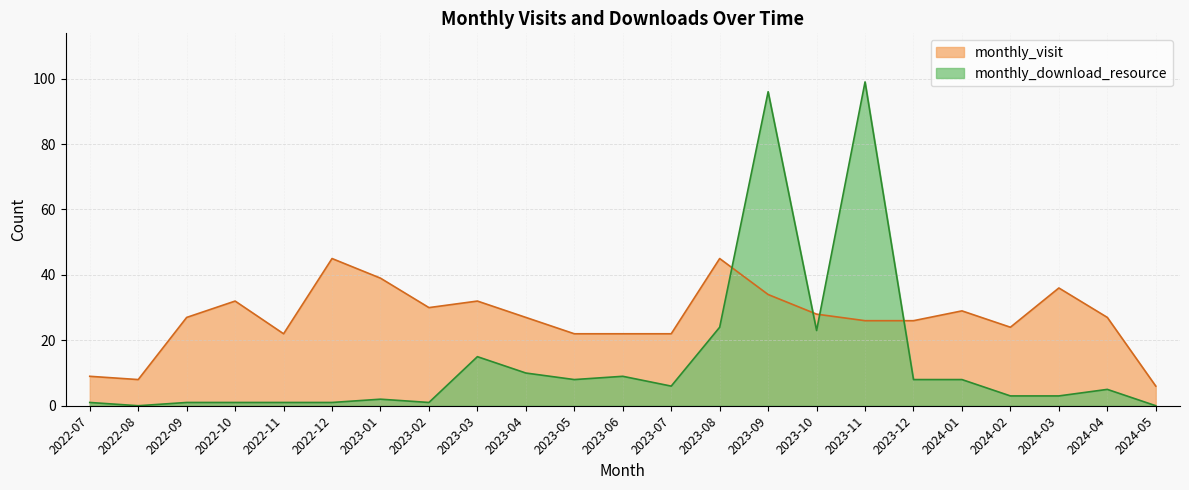

List the series in order of their overall mean, highest first.

monthly_visit, monthly_download_resource